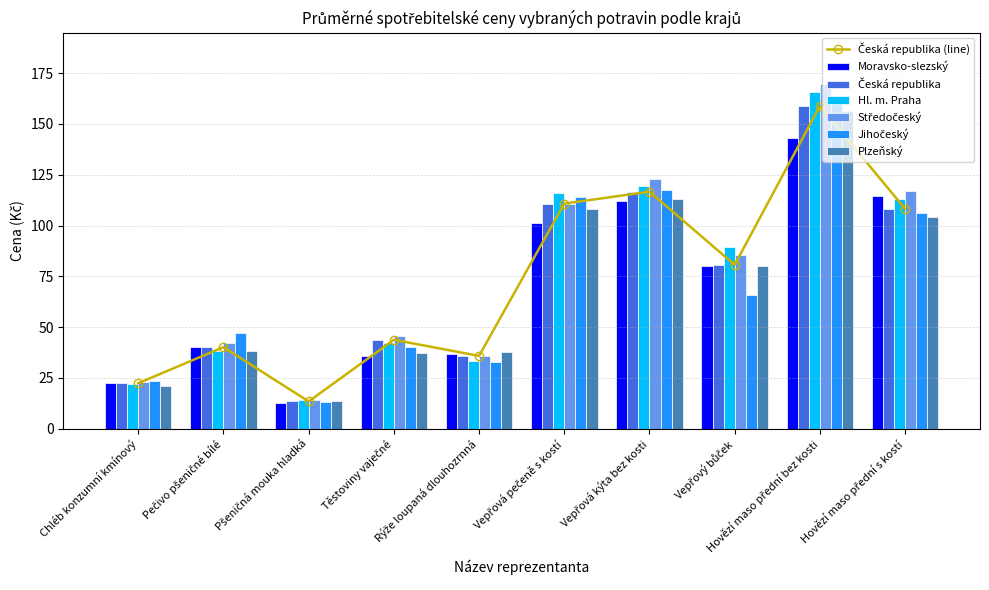

What position from the right is Hovězí maso přední bez kosti?

2